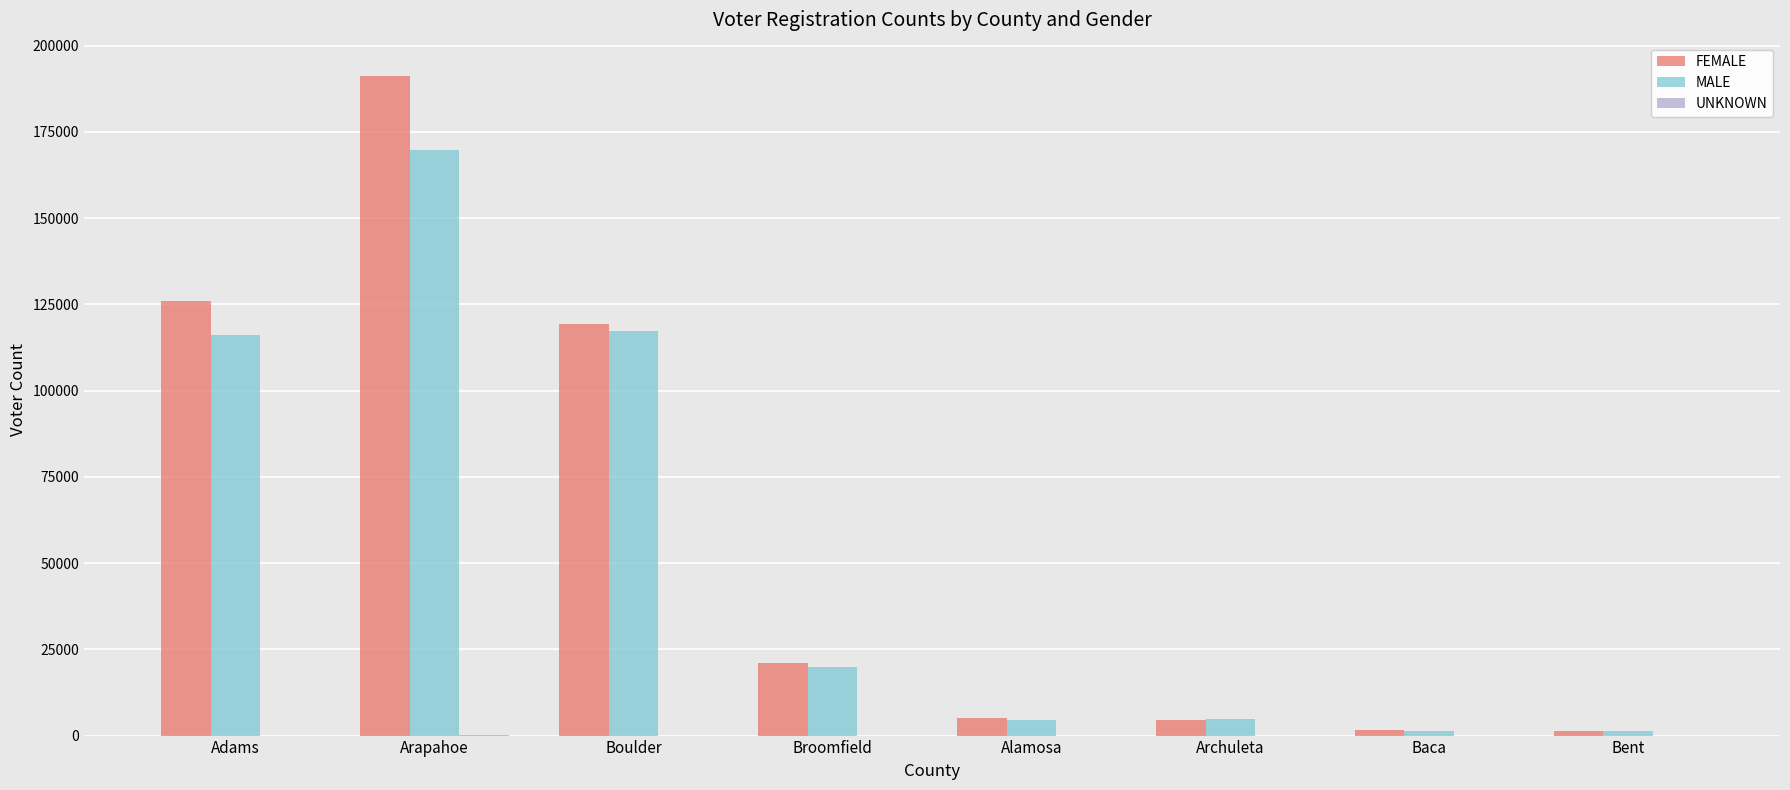

At which label does MALE first exceed 19808?

Adams